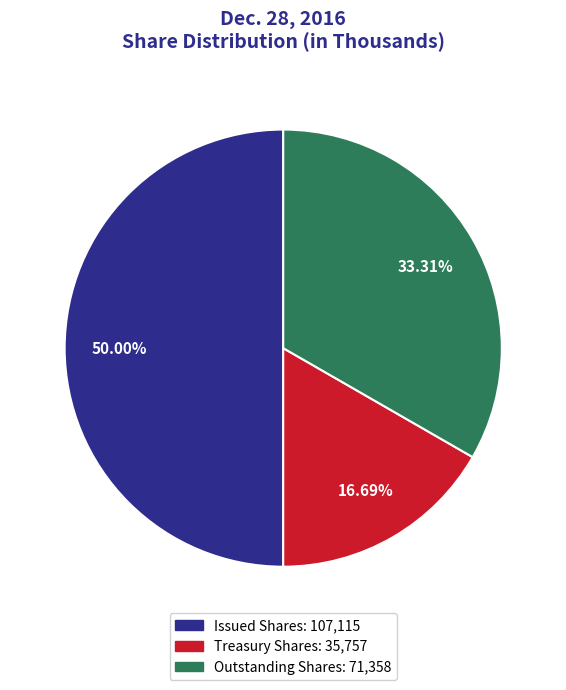

Count the number of slices in the pie.

3